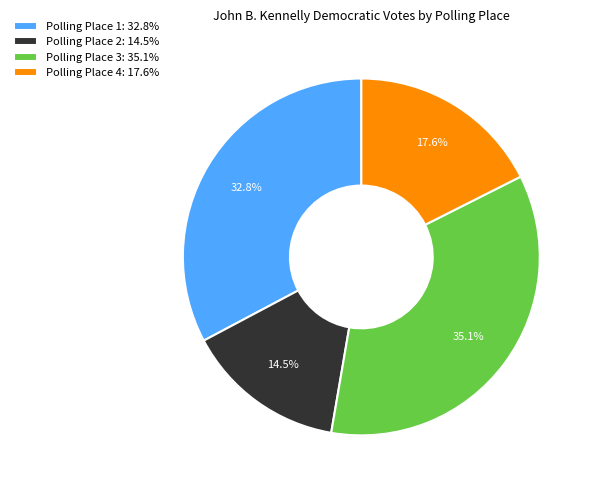

To the nearest percent, what is the combined percentage of Polling Place 1 and Polling Place 3?

68%